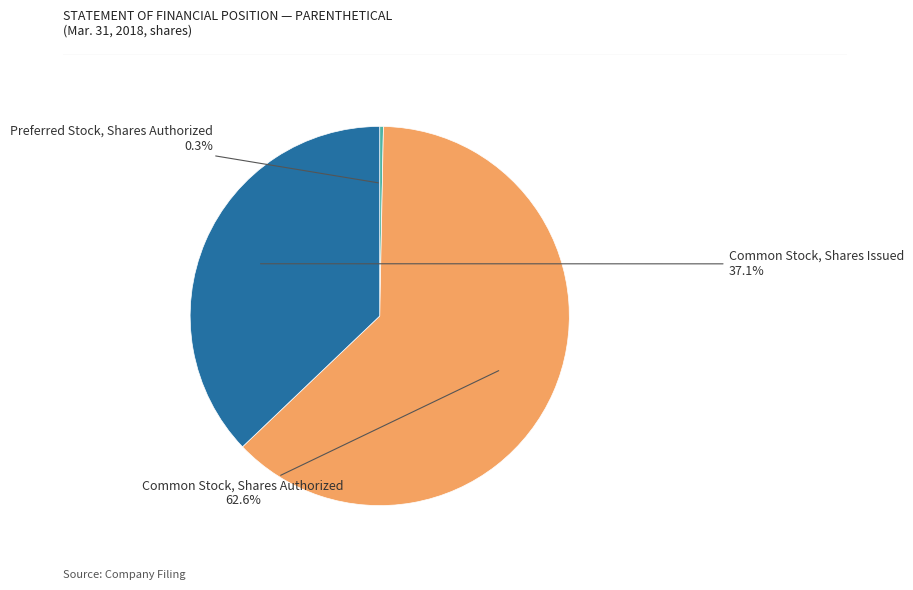

To the nearest percent, what is the combined percentage of Common Stock, Shares Authorized and Common Stock, Shares Issued?

100%